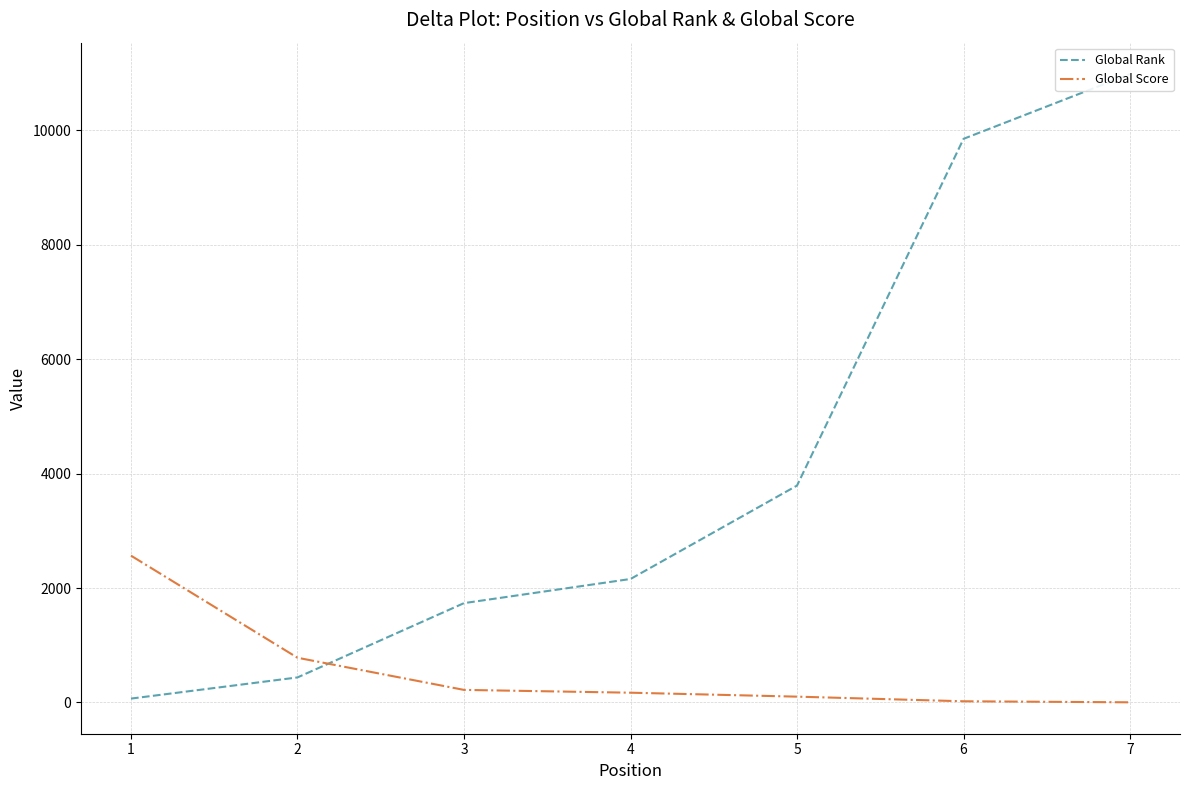

How many values in the Global Score series are below 171?

3